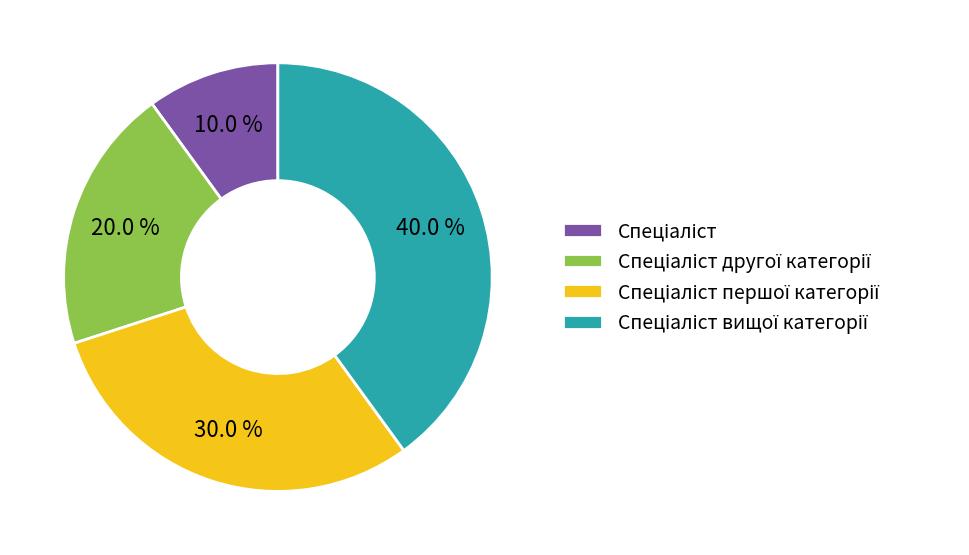

Is there a majority slice in this chart?

No